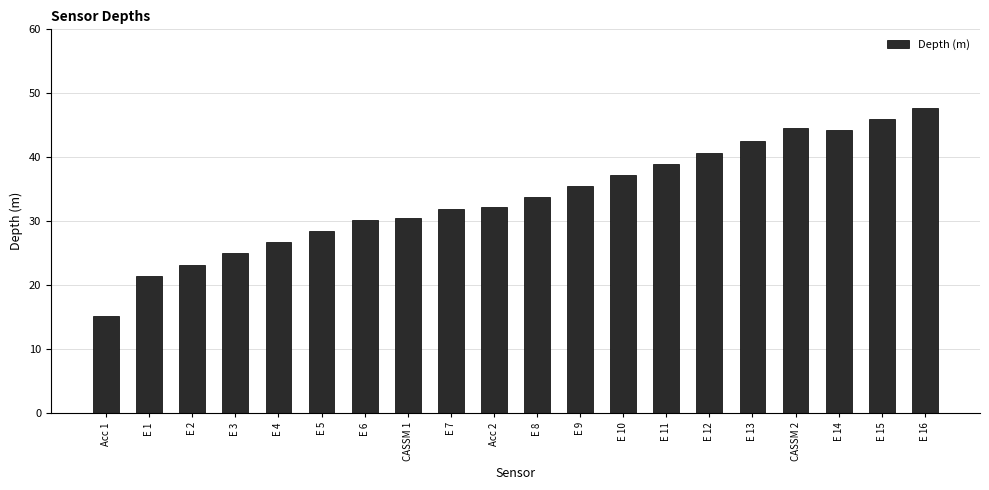

What is the average value?

33.8